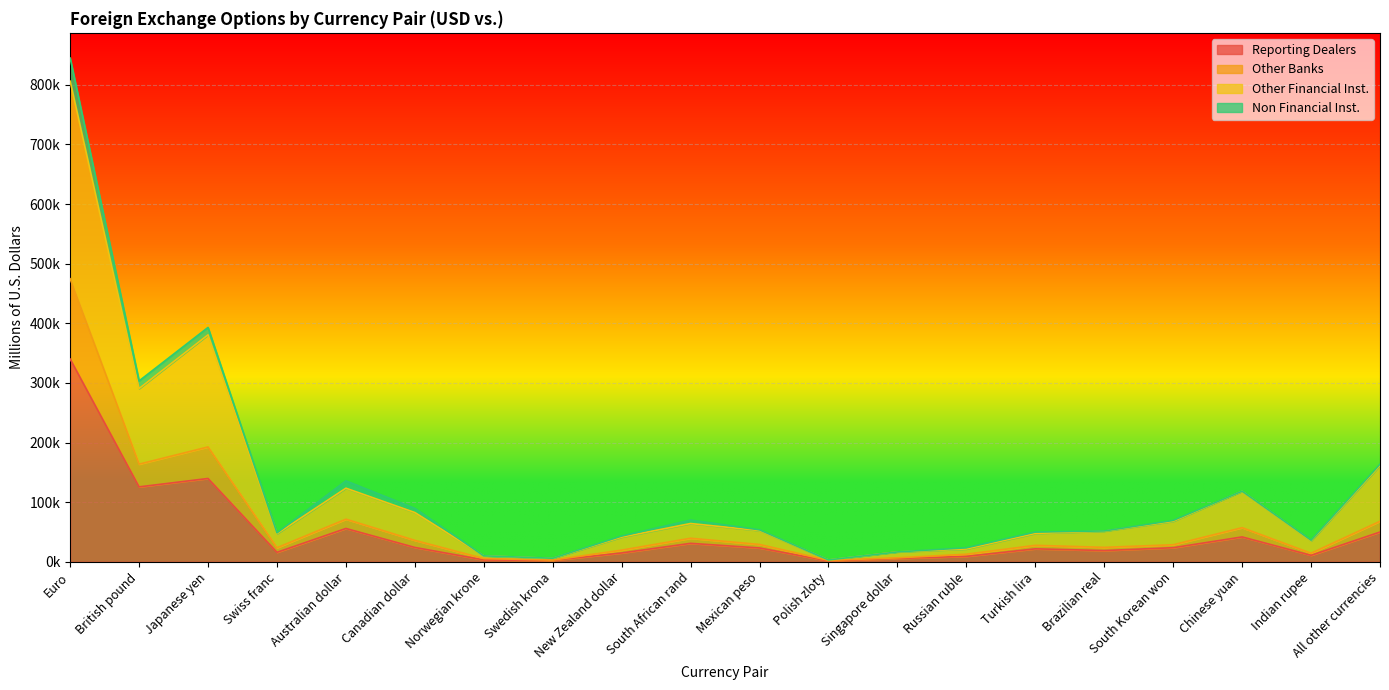

True or false: Other Banks and Other Financial Inst. intersect in this chart.

False